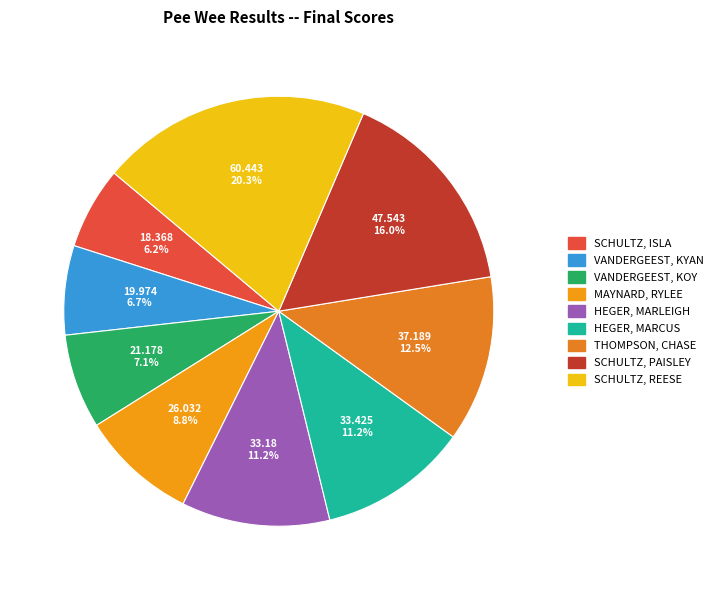

Which category has the biggest portion of the pie?

SCHULTZ, REESE